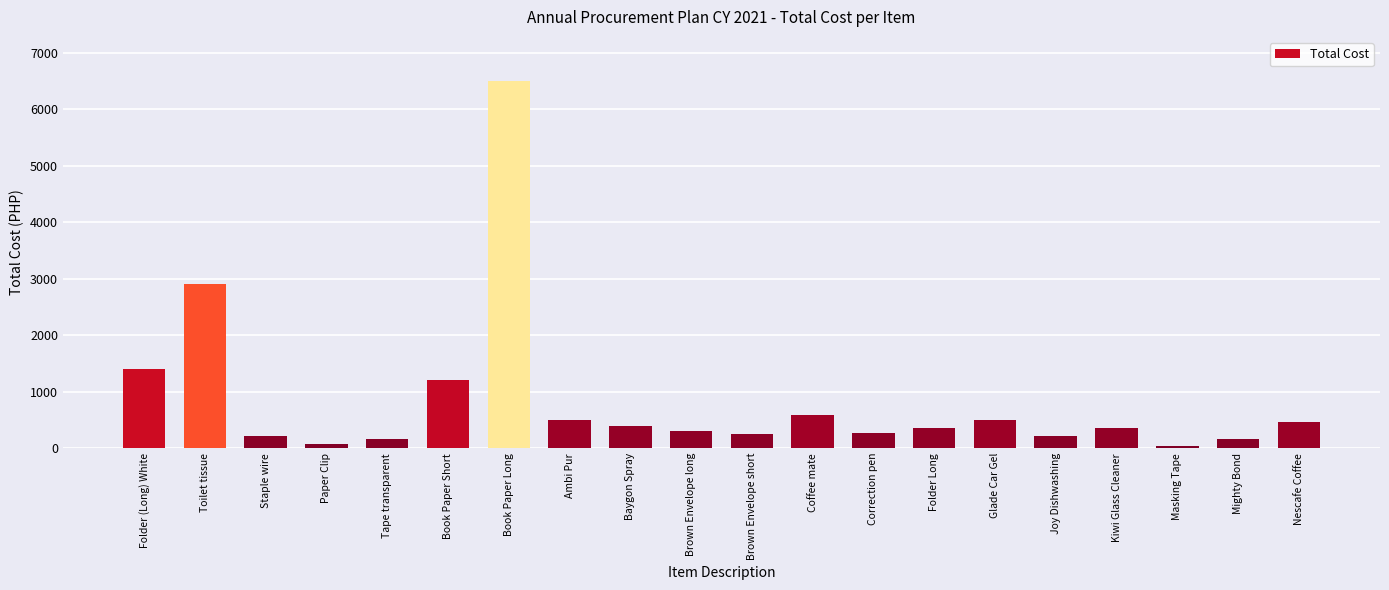

Is it true that the value at Book Paper Long is 6500?

True